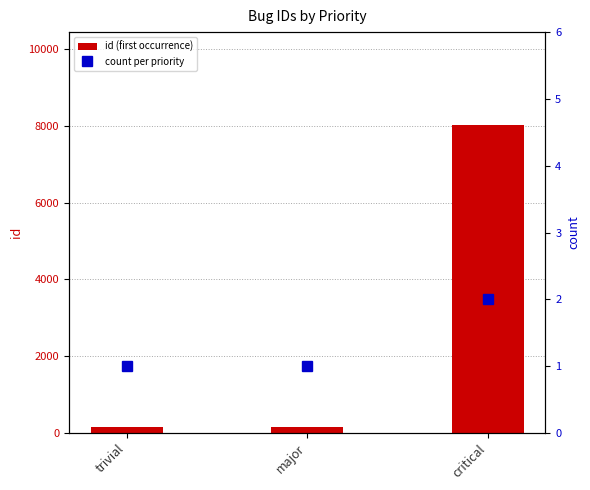

Rank the series by their maximum value, from lowest to highest.

count per priority, id (first occurrence)